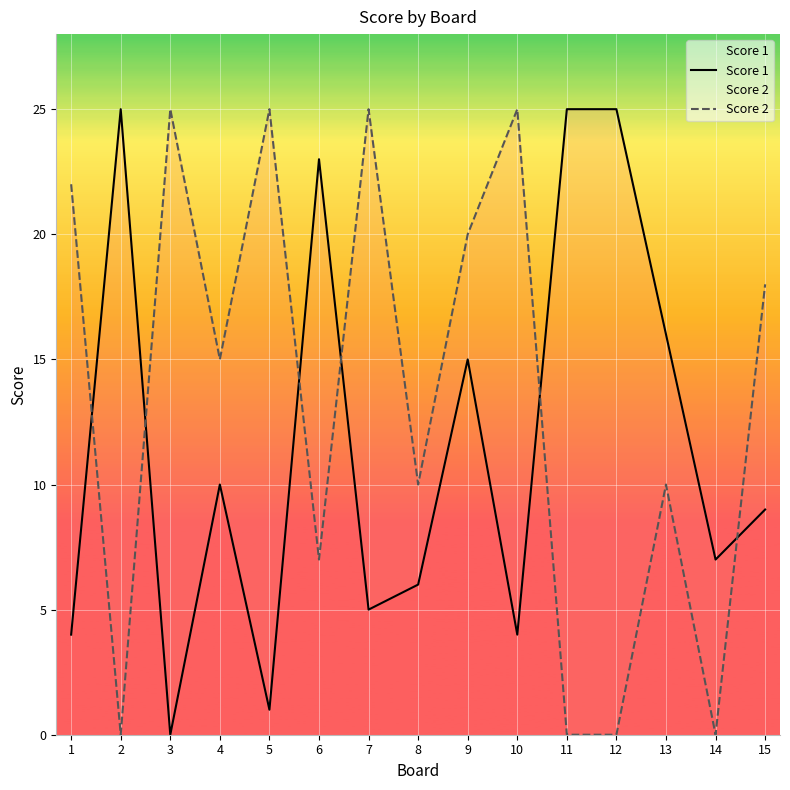

At which label is Score 1 closest to 12?

4